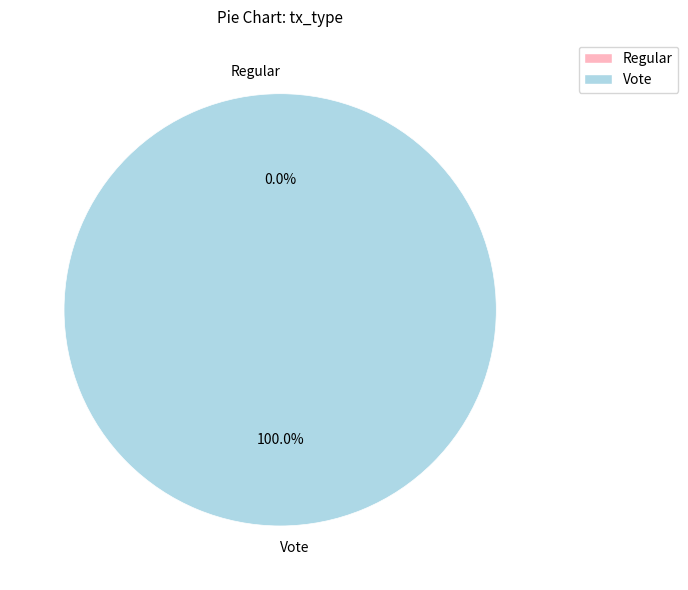

How many segments does this pie chart have?

2